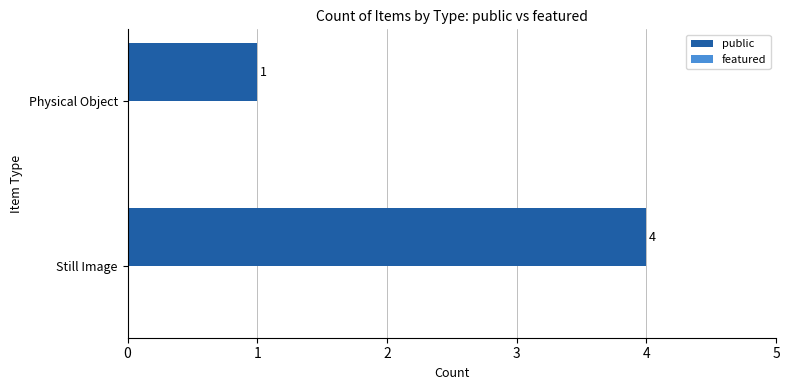

What is the approximate value at Still Image?

4